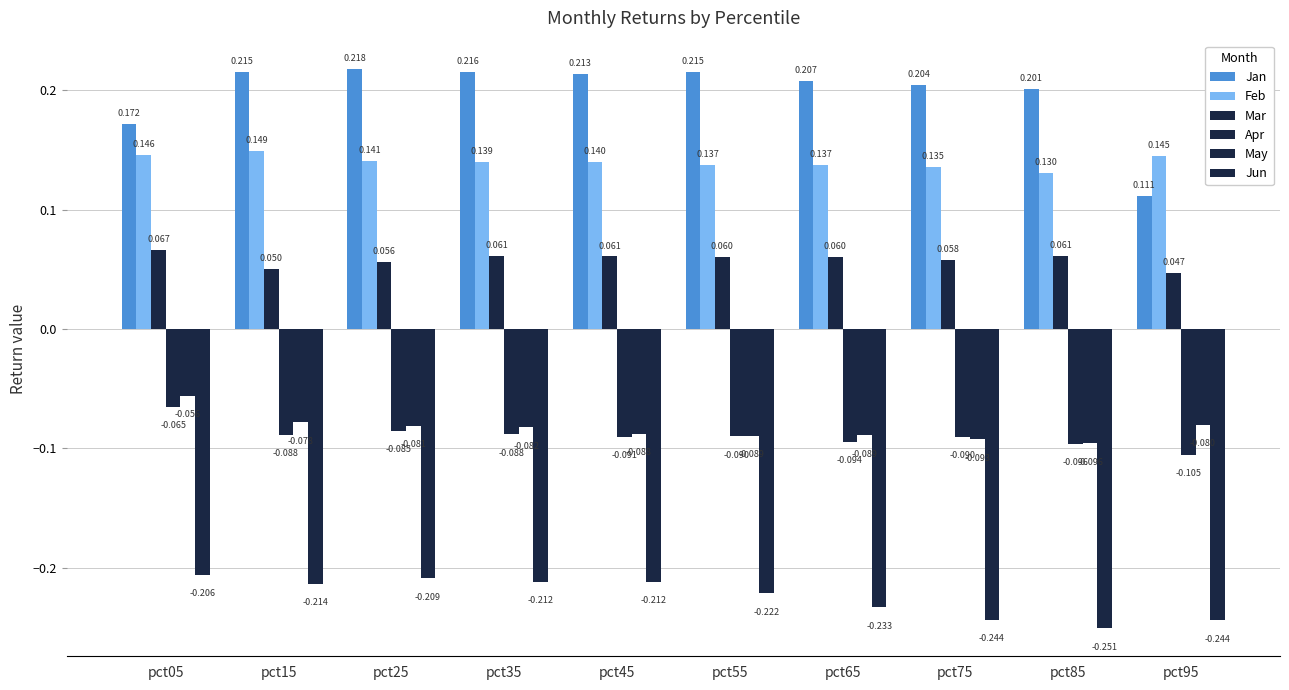

How many bars are there in each group?

6